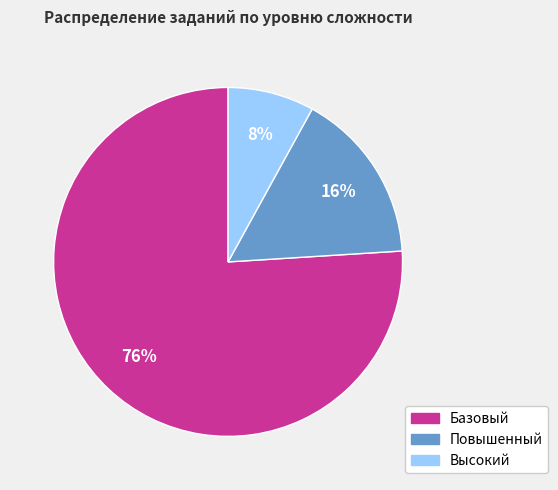

To the nearest percent, what is the average slice percentage?

33%